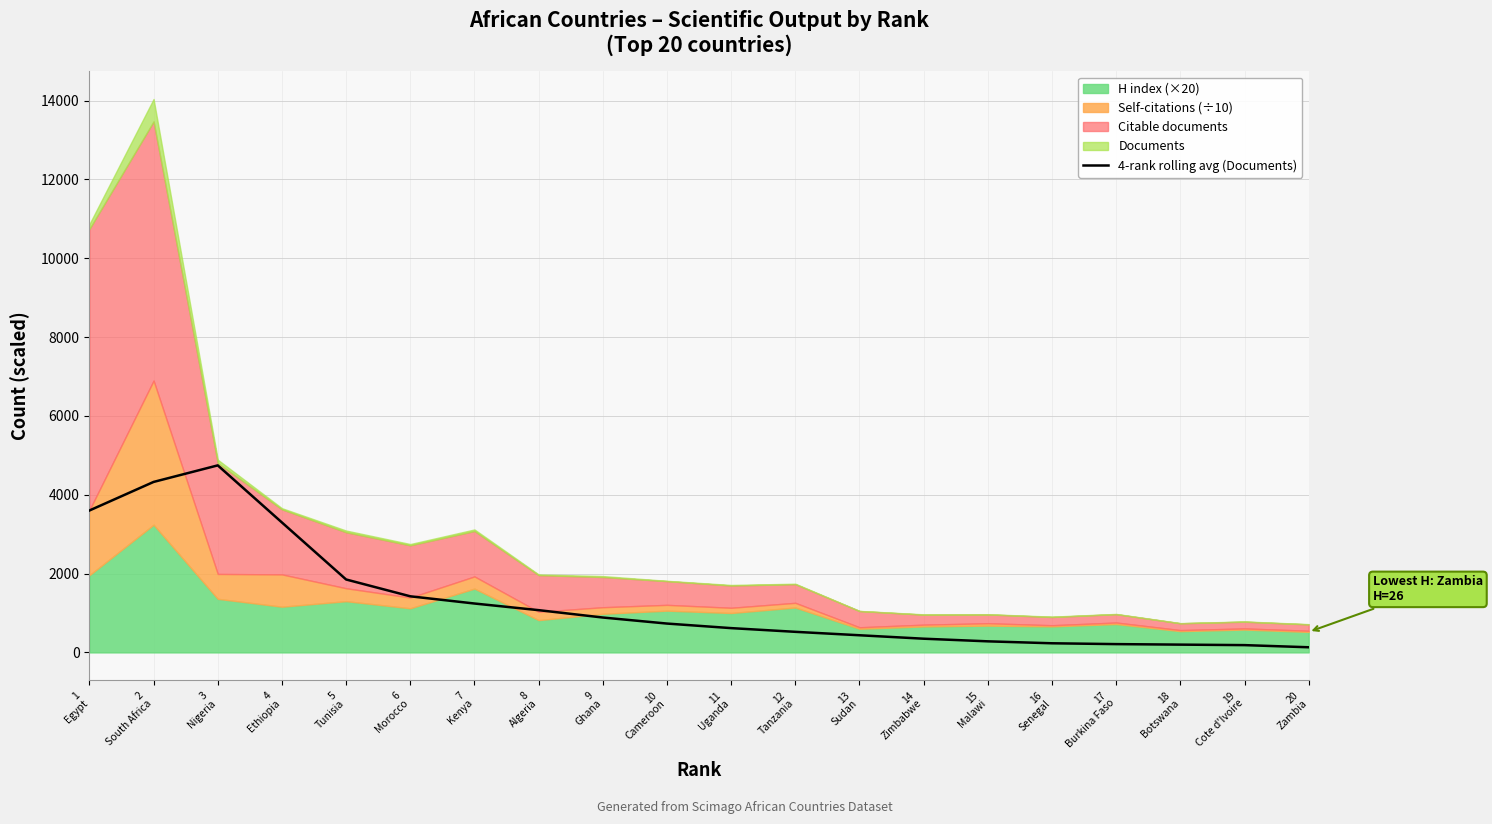

What is the value of the 7th point from the left?

1240.5